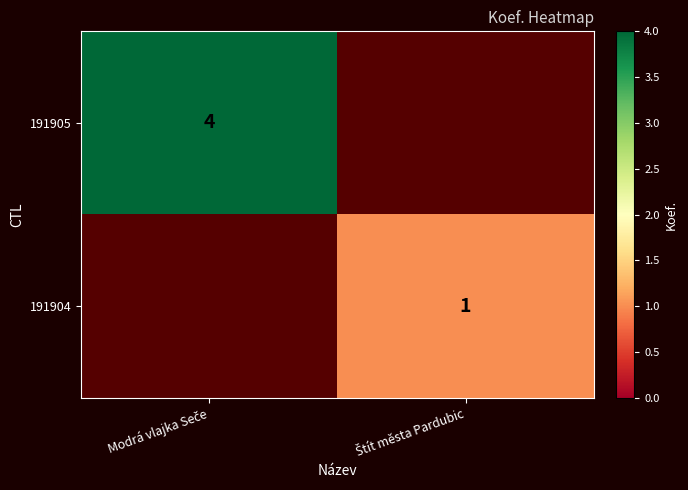

Count the number of categories in the chart.

2